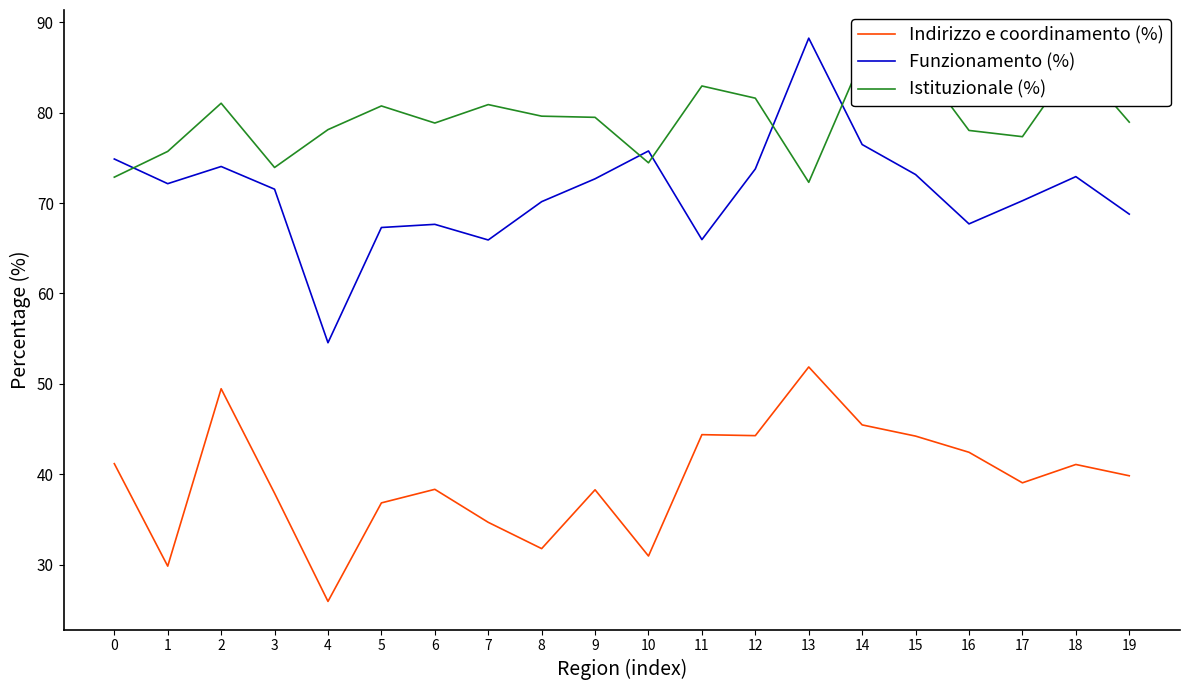

How many data points in Funzionamento (%) are above 72?

10